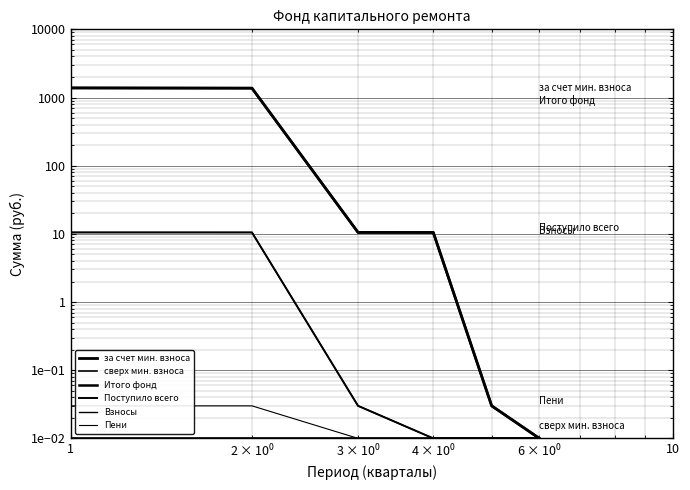

True or false: Итого фонд has more than 0 interior local peaks.

False